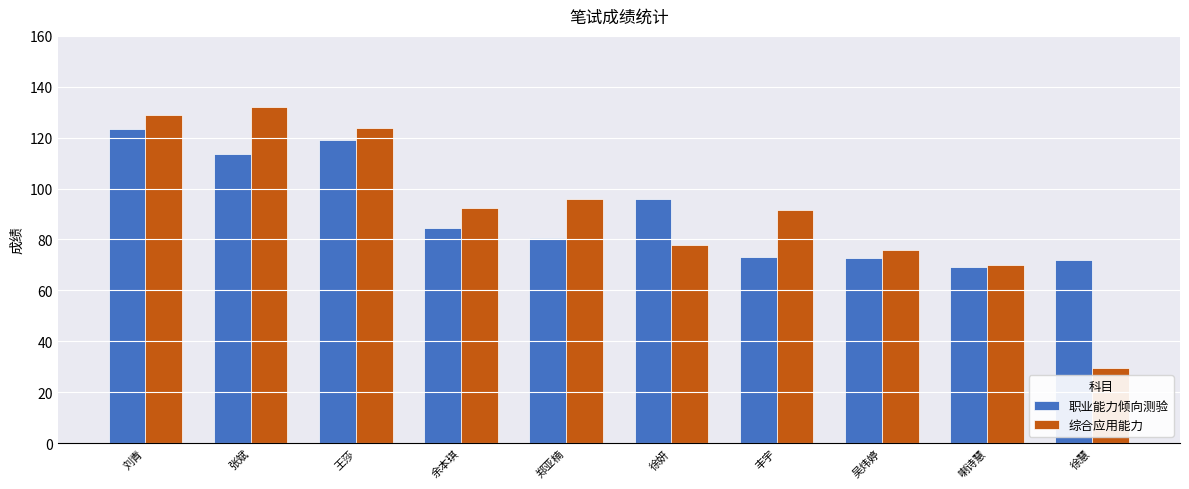

What is the difference between the 职业能力倾向测验 values at 喇诗慧 and 吴炜婷?

3.4